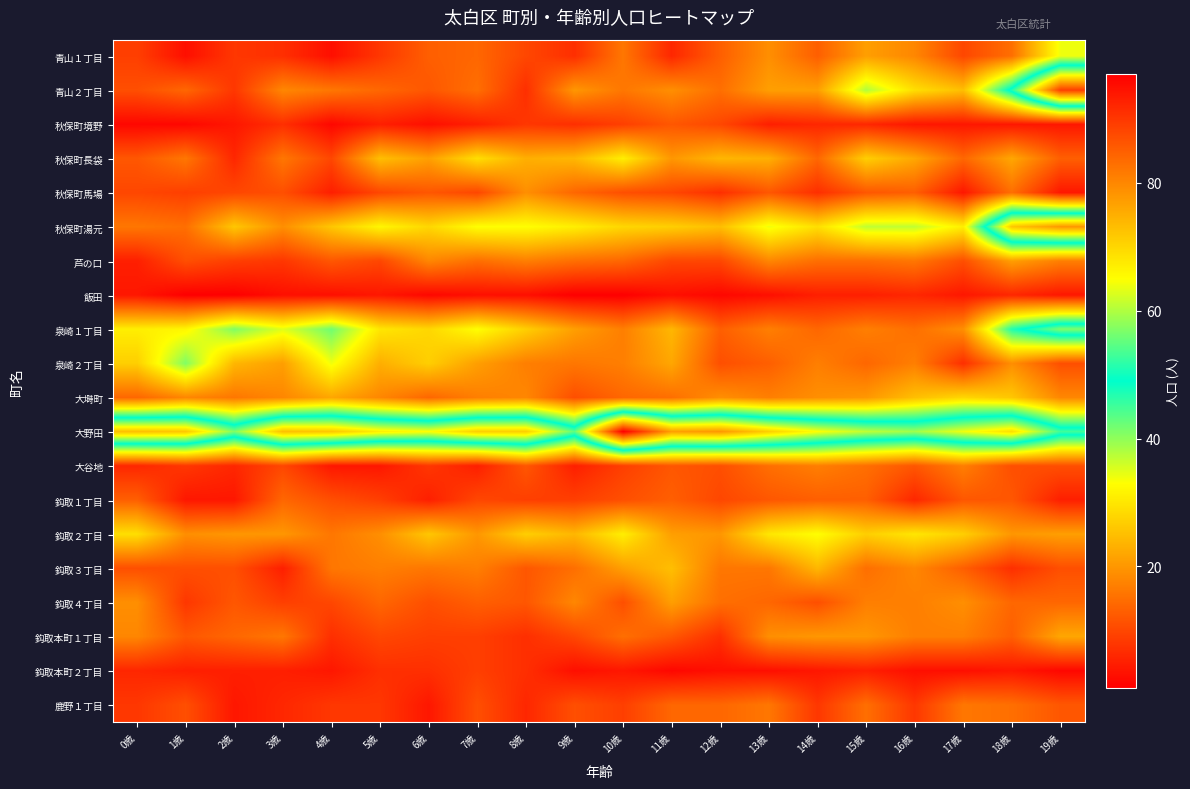

Which series has the largest total across all categories?

大野田